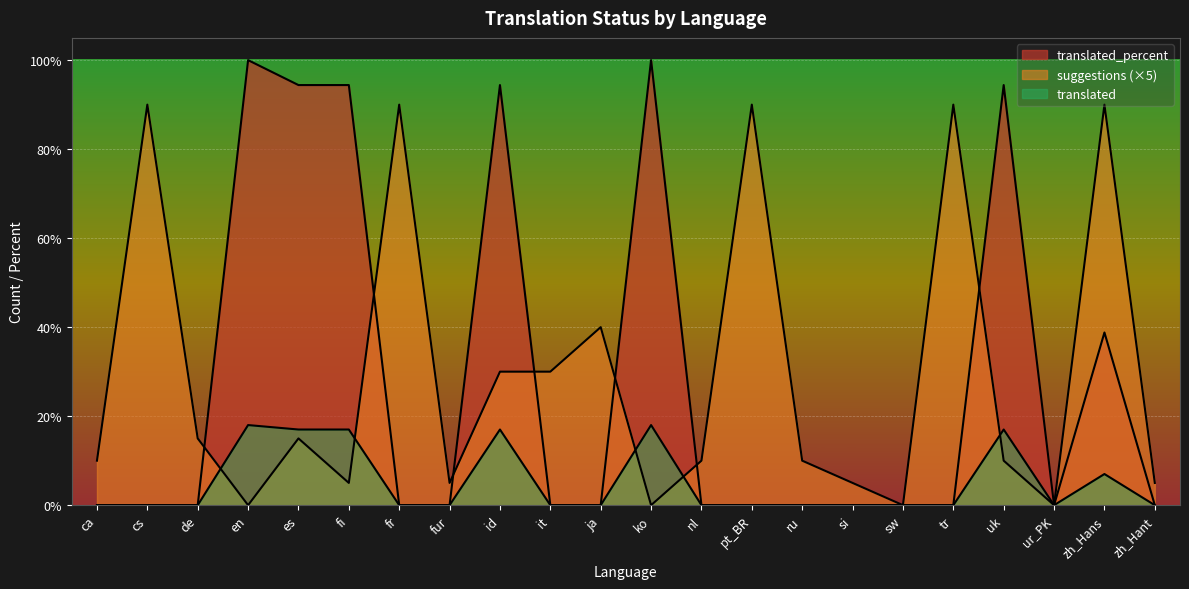

The translated series shows 11.3 at zh_Hans. True or false?

False